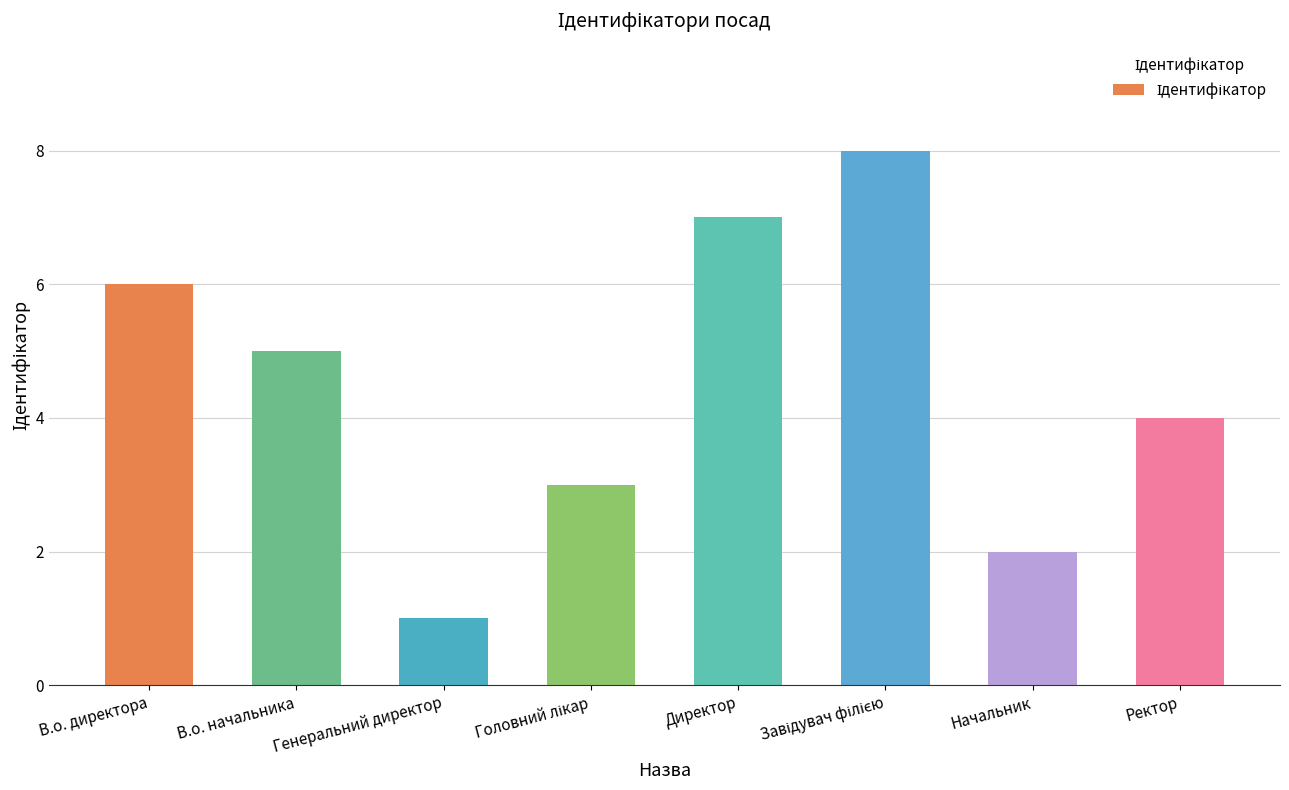

Between В.о. директора and Начальник, which is larger?

В.о. директора